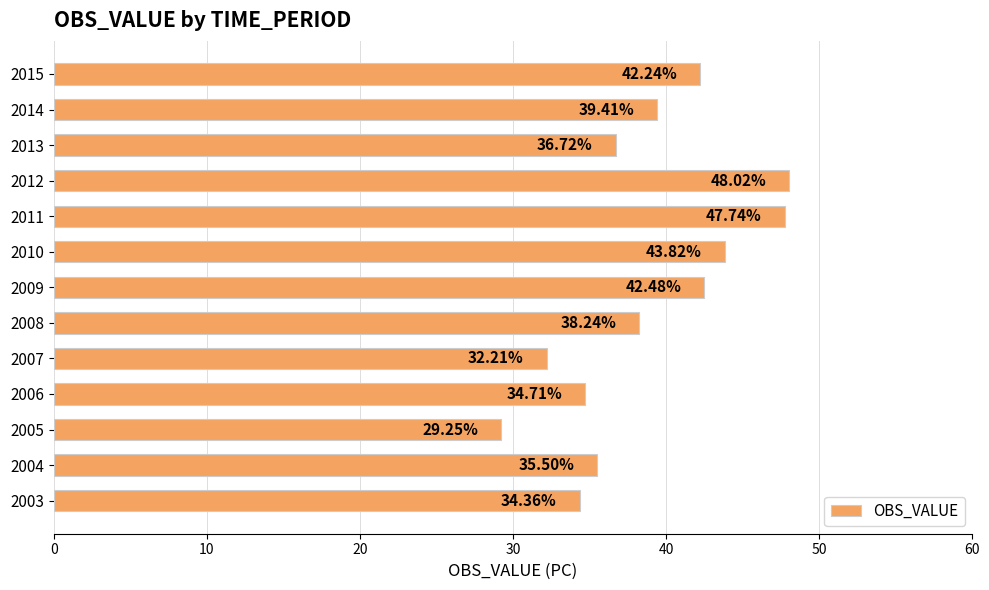

Rank the categories by value from highest to lowest.

2012, 2011, 2010, 2009, 2015, 2014, 2008, 2013, 2004, 2006, 2003, 2007, 2005